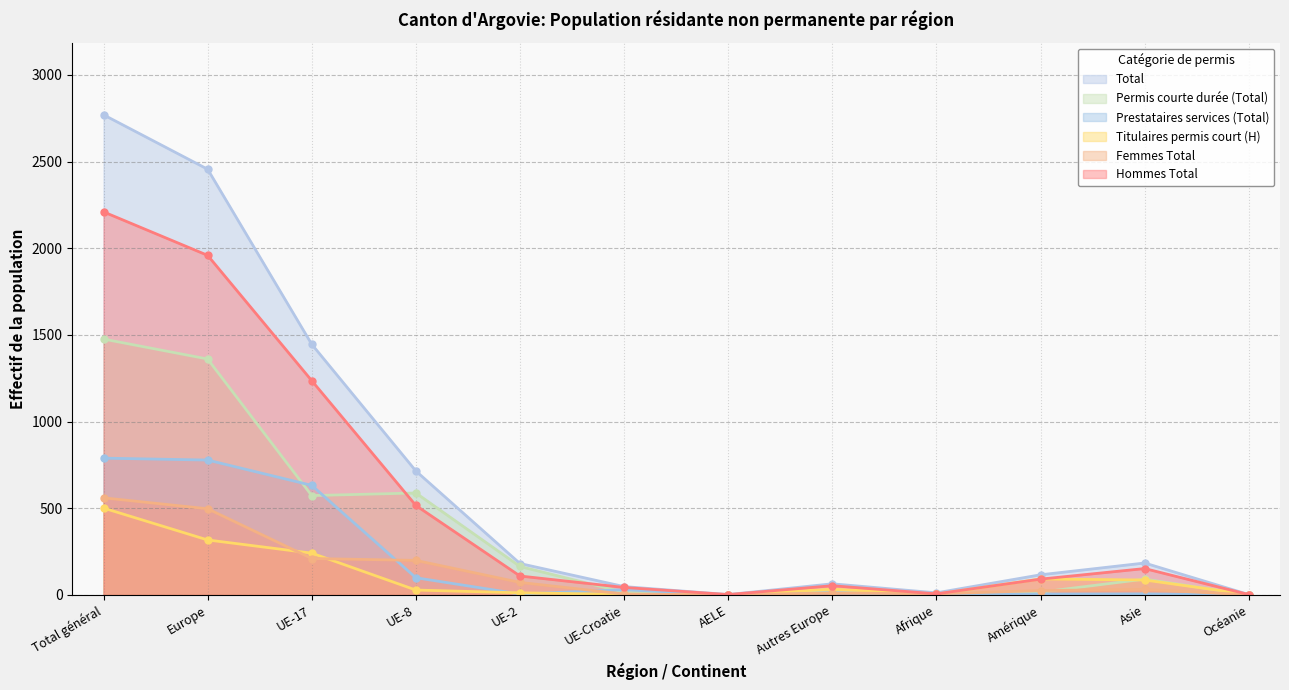

What is the total value across all series at UE-2?

543